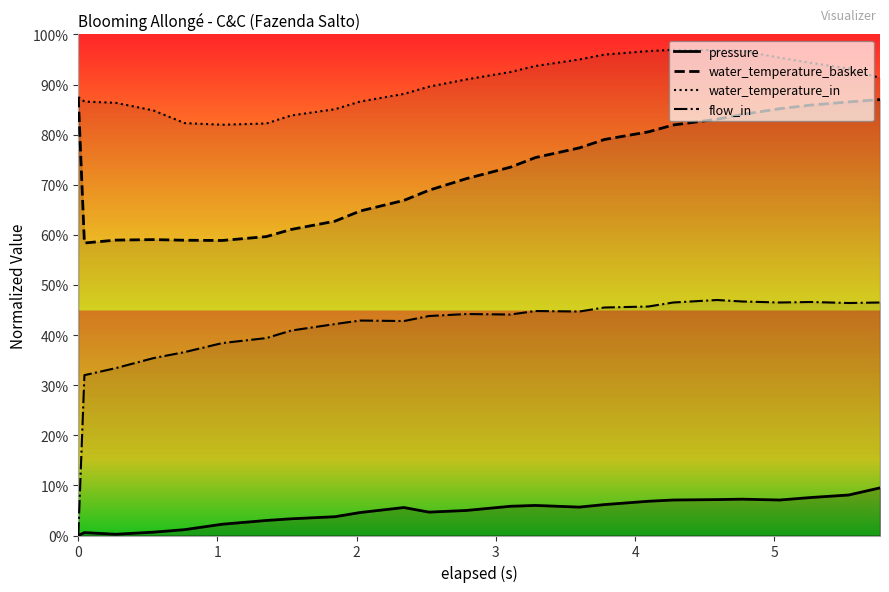

List the series in order of their overall mean, highest first.

water_temperature_in, water_temperature_basket, flow_in, pressure